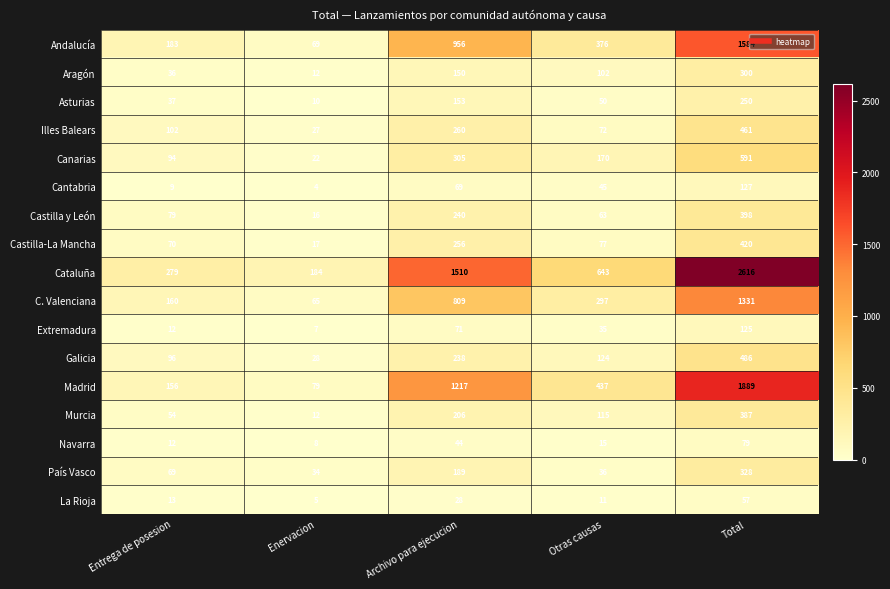

What is the maximum value shown in the chart?

2616